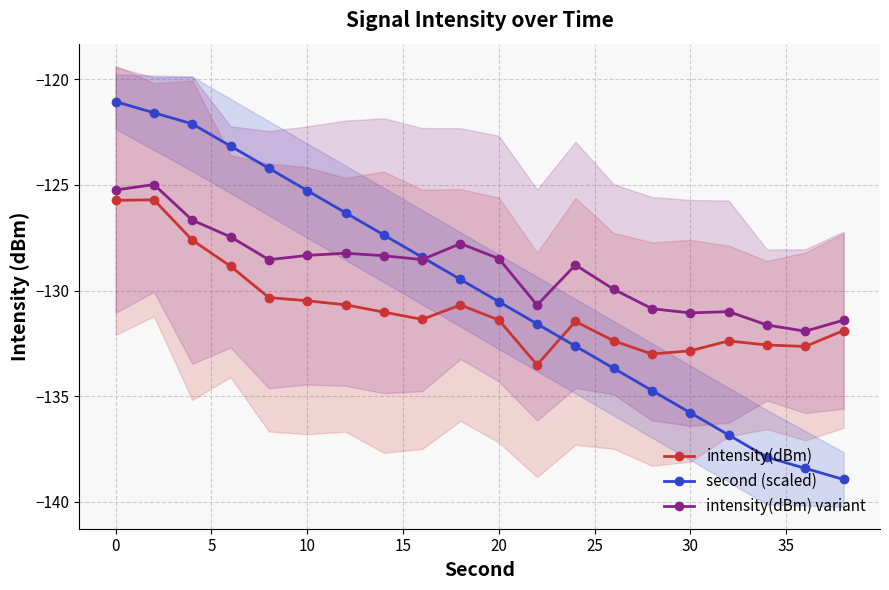

True or false: intensity(dBm) variant and second (scaled) intersect in this chart.

True